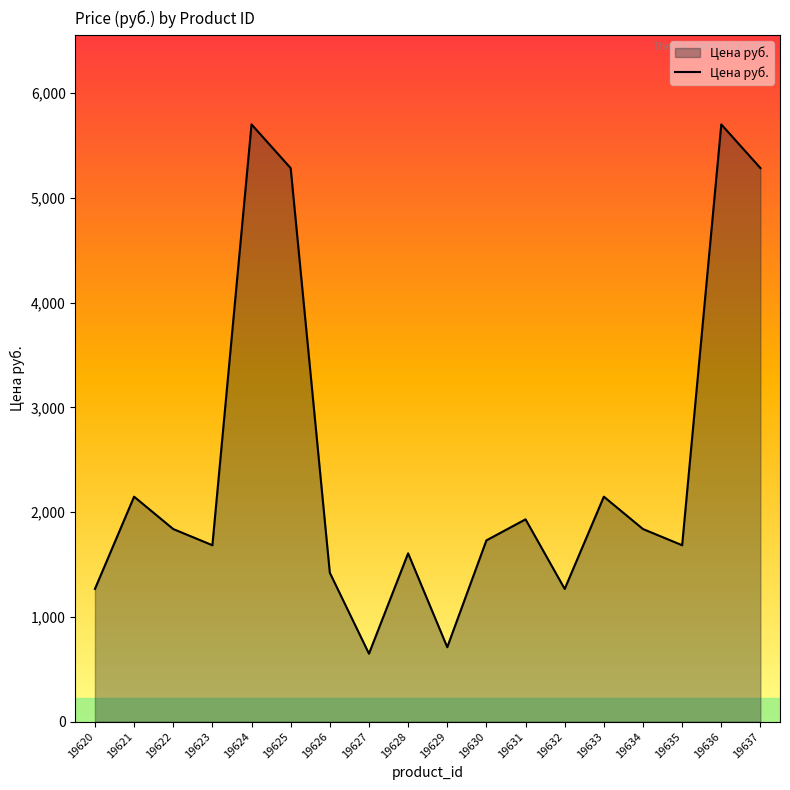

What is the difference between the maximum and minimum values?

5052.1